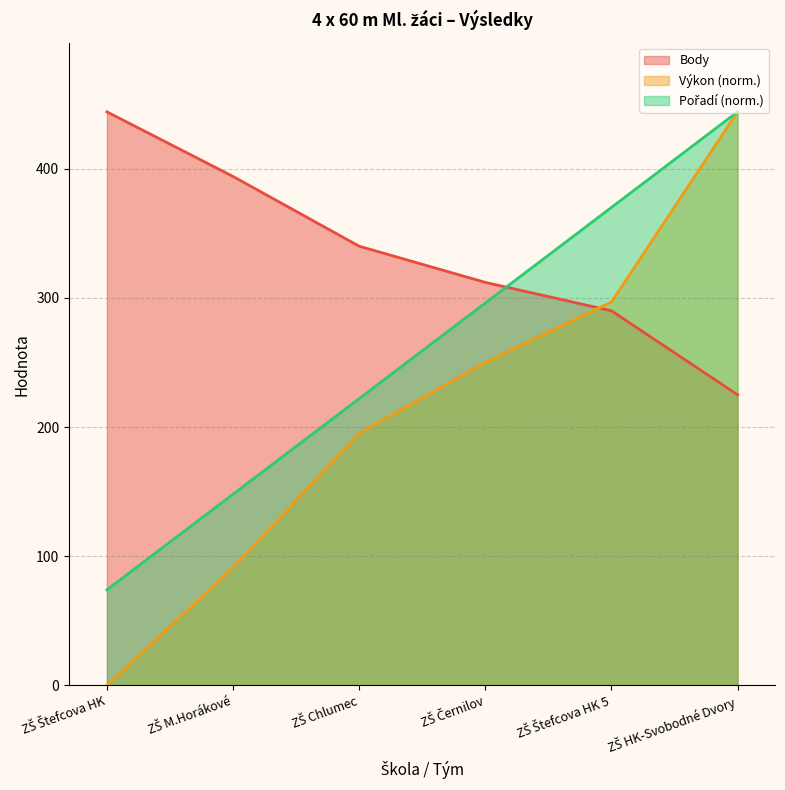

What is the difference between the Body values at ZŠ Černilov and ZŠ Chlumec?

28.0